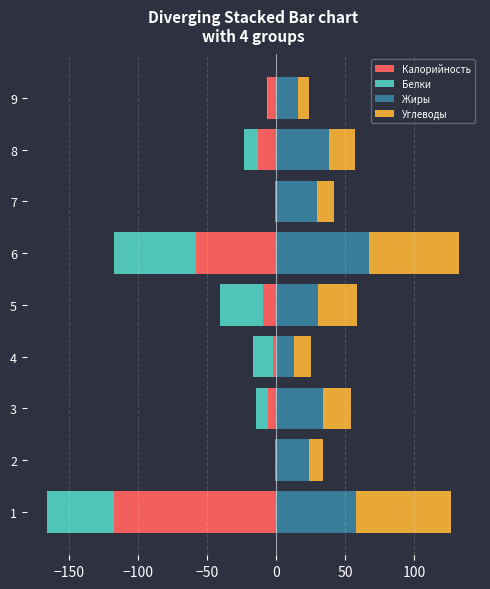

The Белки series shows 30.2 at 2. True or false?

False